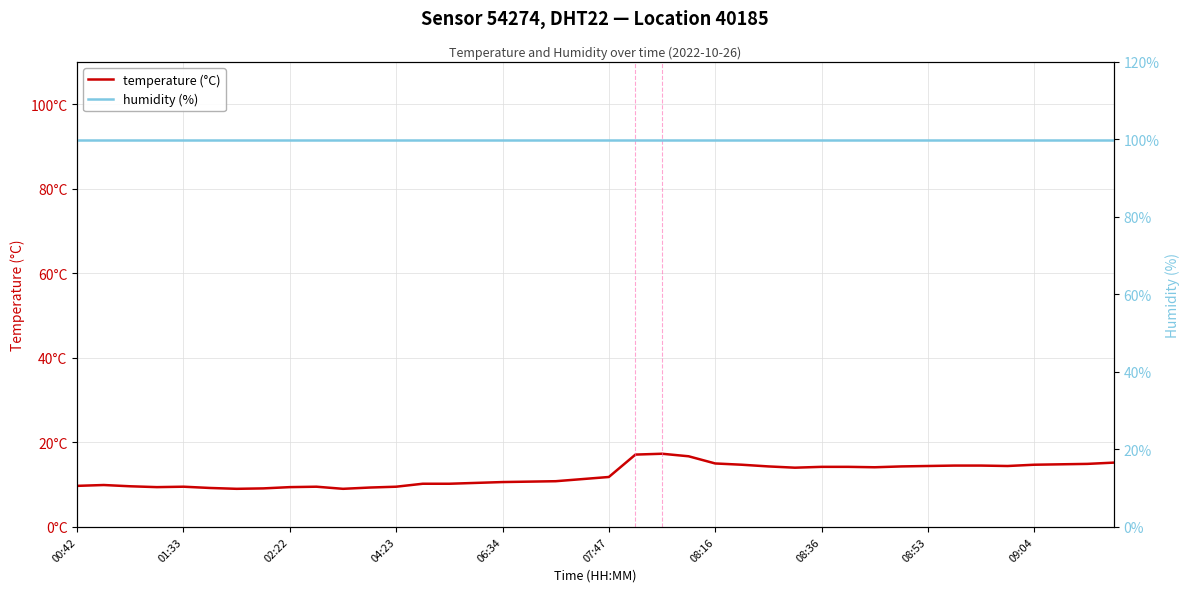

How many lines are shown in the chart?

2